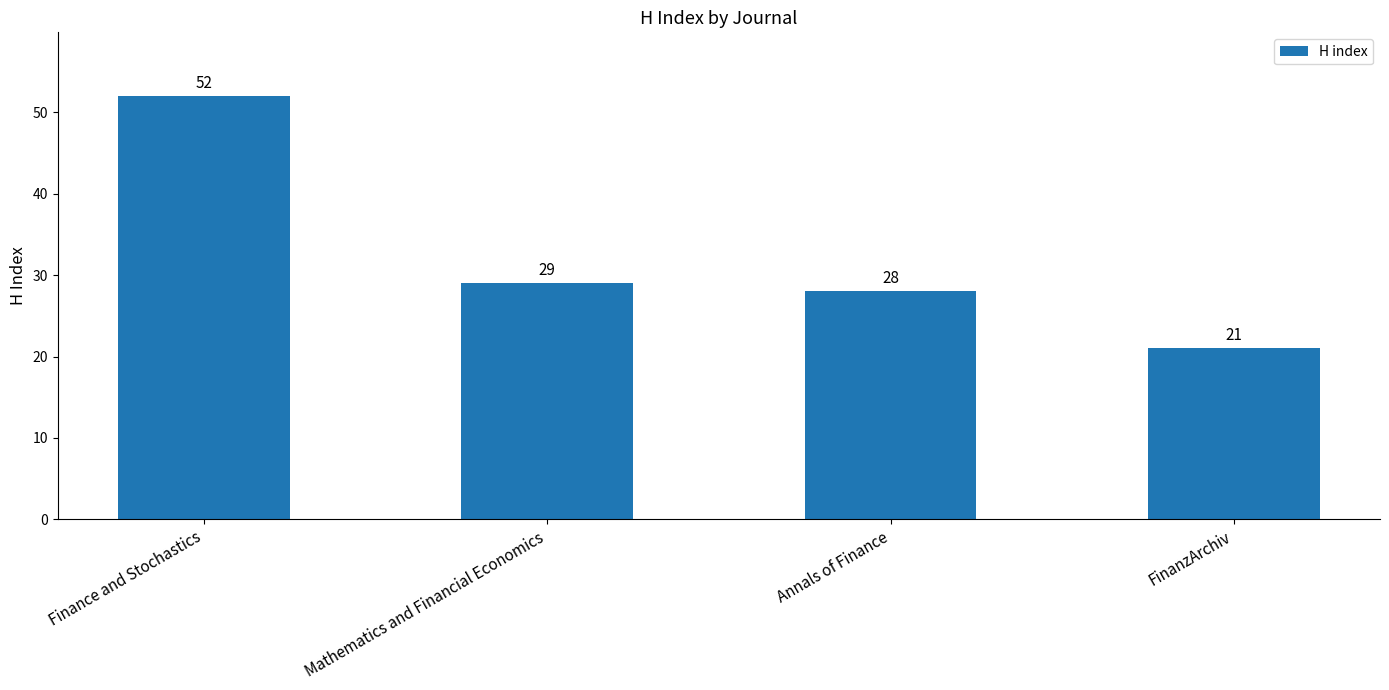

What is the value of the 3rd bar from the left?

28